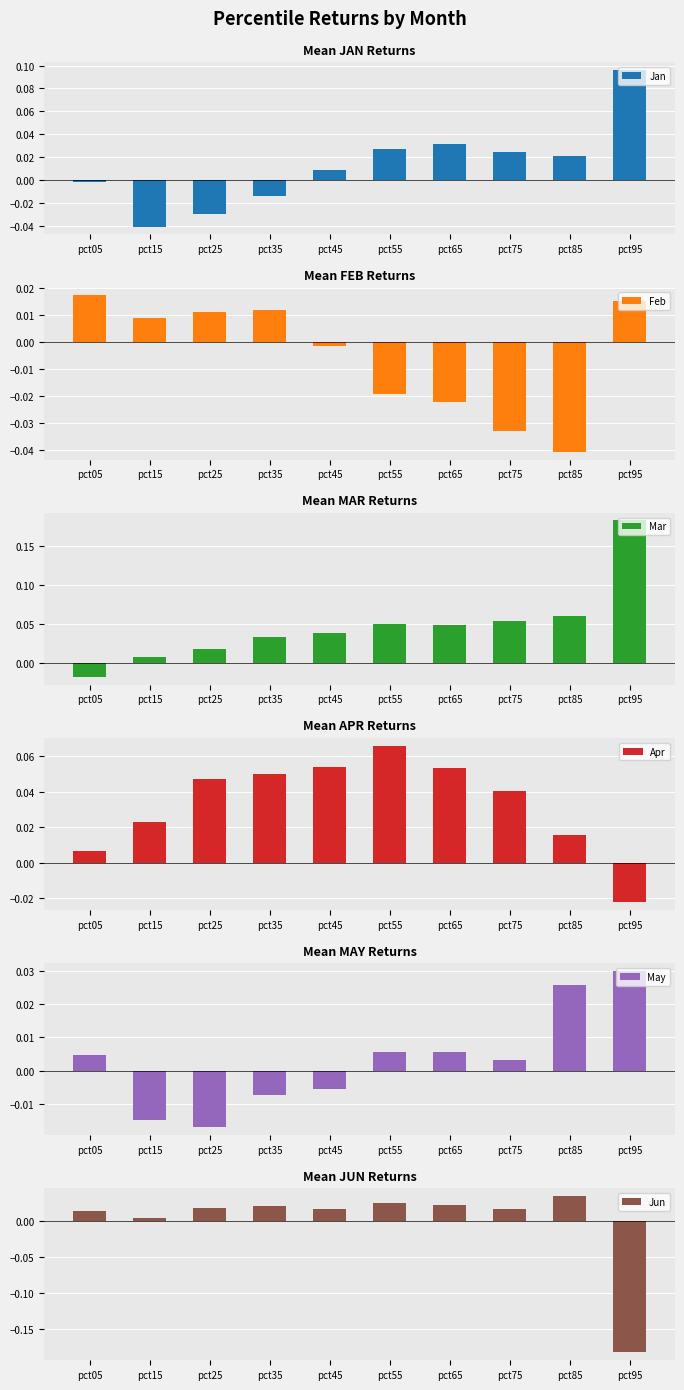

How many positive values does the Feb series have?

5